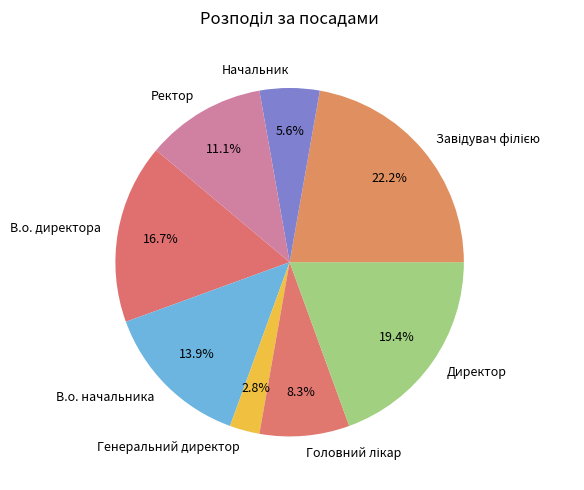

To the nearest percent, what percentage of the pie is В.о. директора?

17%